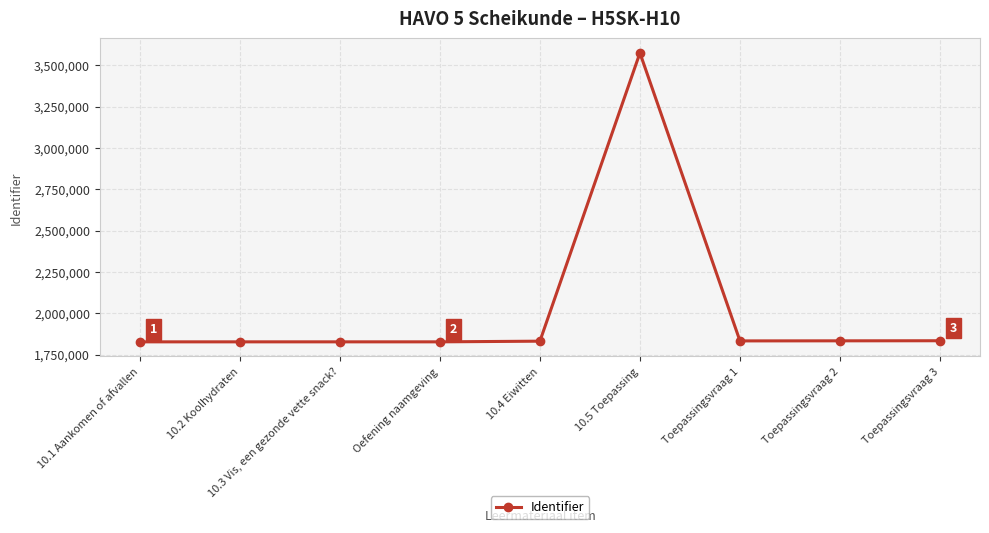

What is the minimum value shown in the chart?

1827499